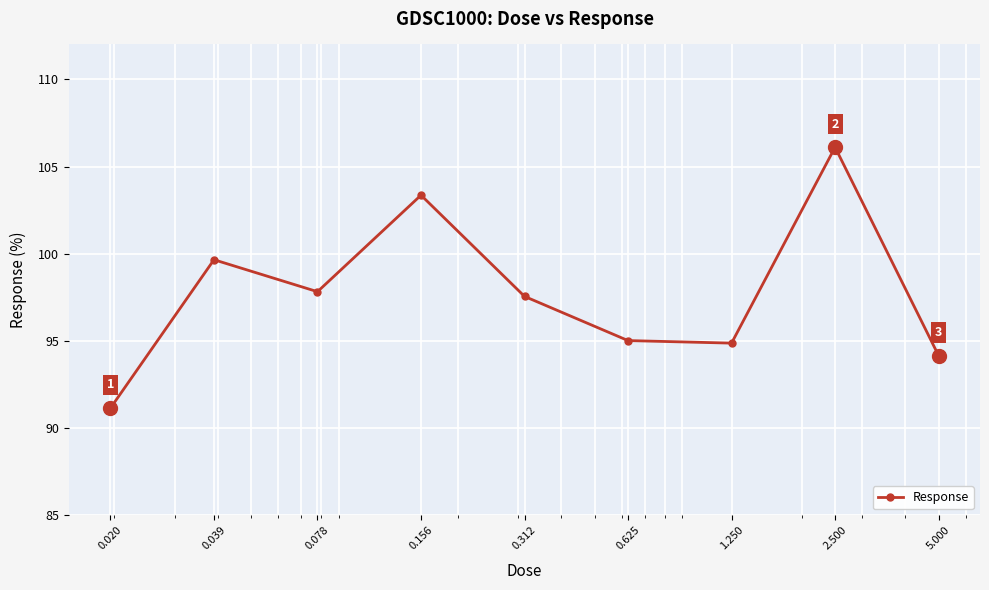

Count the number of categories in the chart.

9